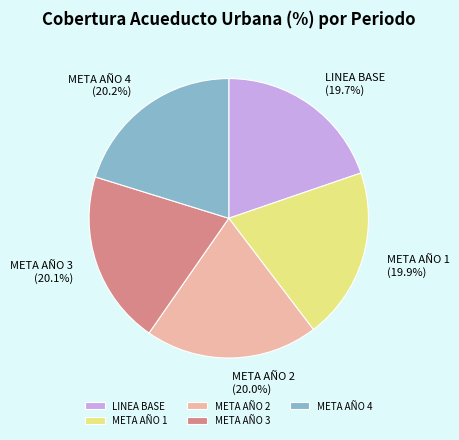

Approximately how many times larger is the value at META AÑO 1 compared to META AÑO 3?

1.0